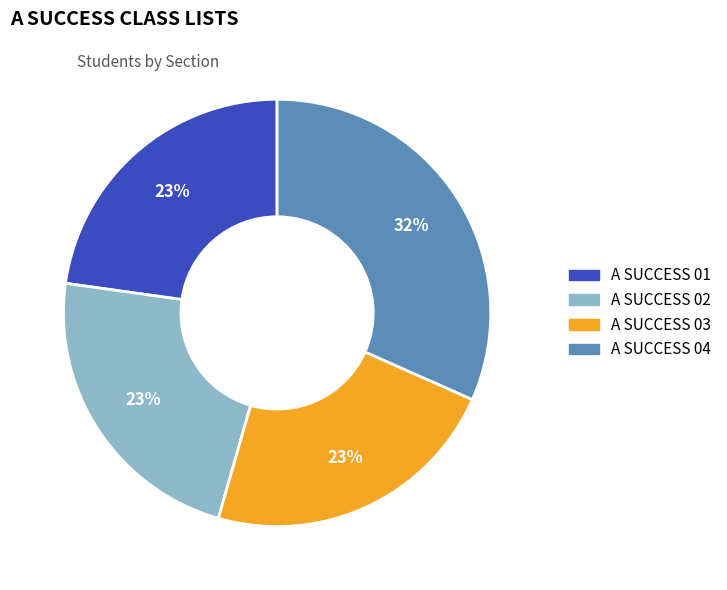

To the nearest percent, what portion does A SUCCESS 02 represent?

23%